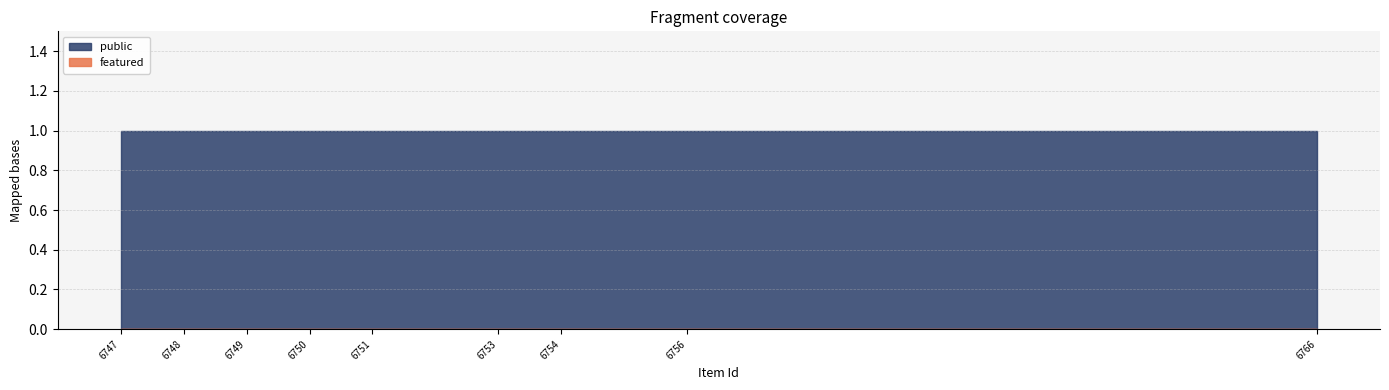

Where is featured nearest to the value 0?

6747